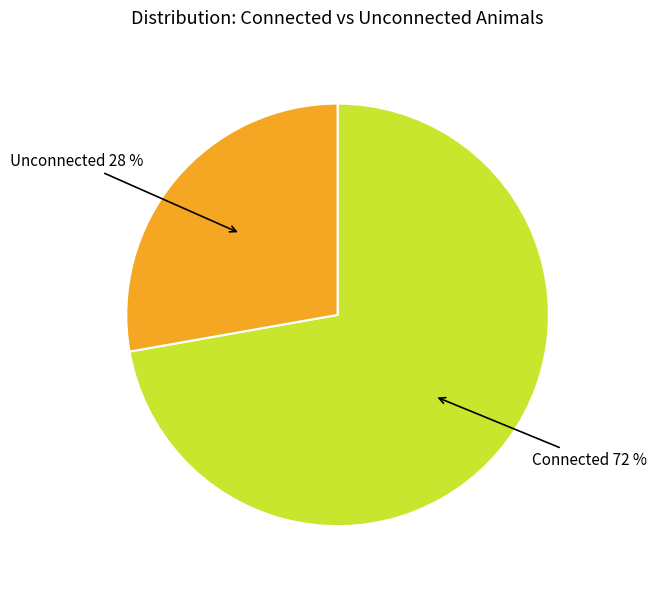

True or false: Connected accounts for 72% of the total.

True